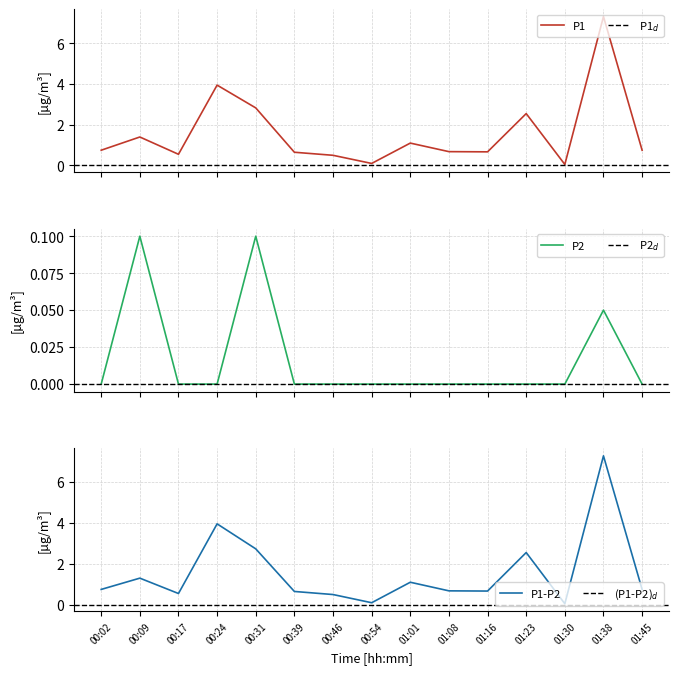

Which has a higher value, 00:31 or 00:24?

00:24